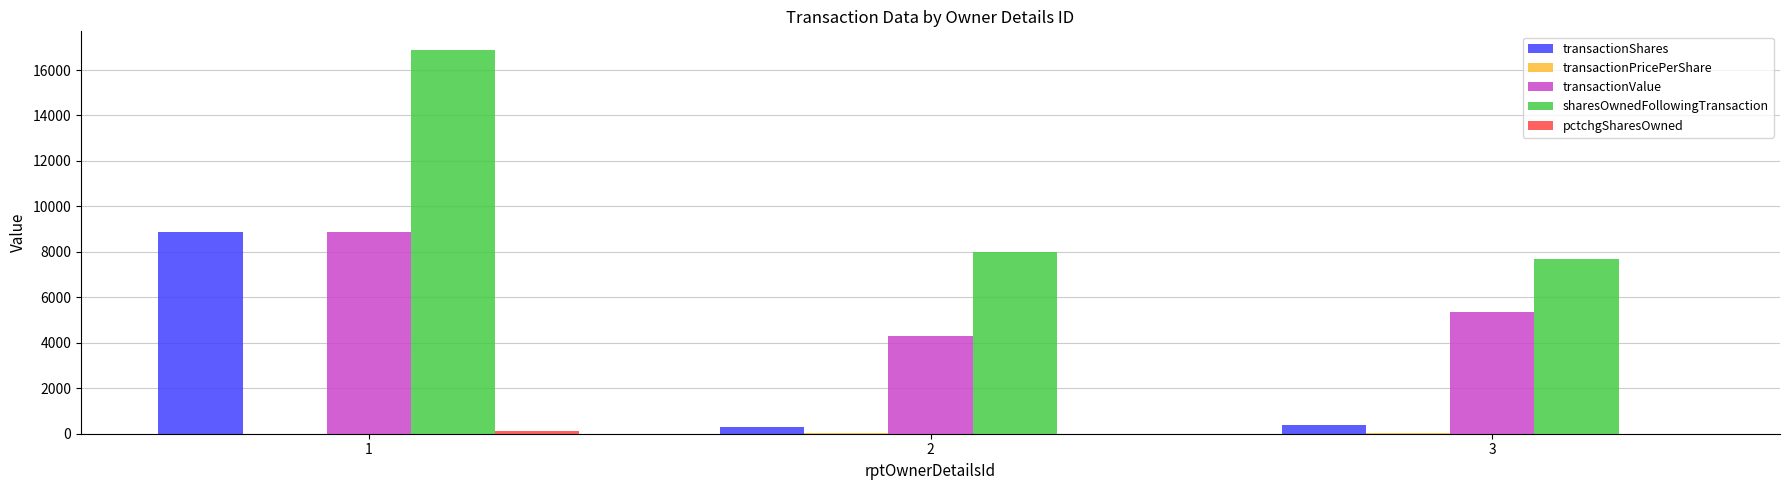

What is the sum of all sharesOwnedFollowingTransaction values?

32525.0